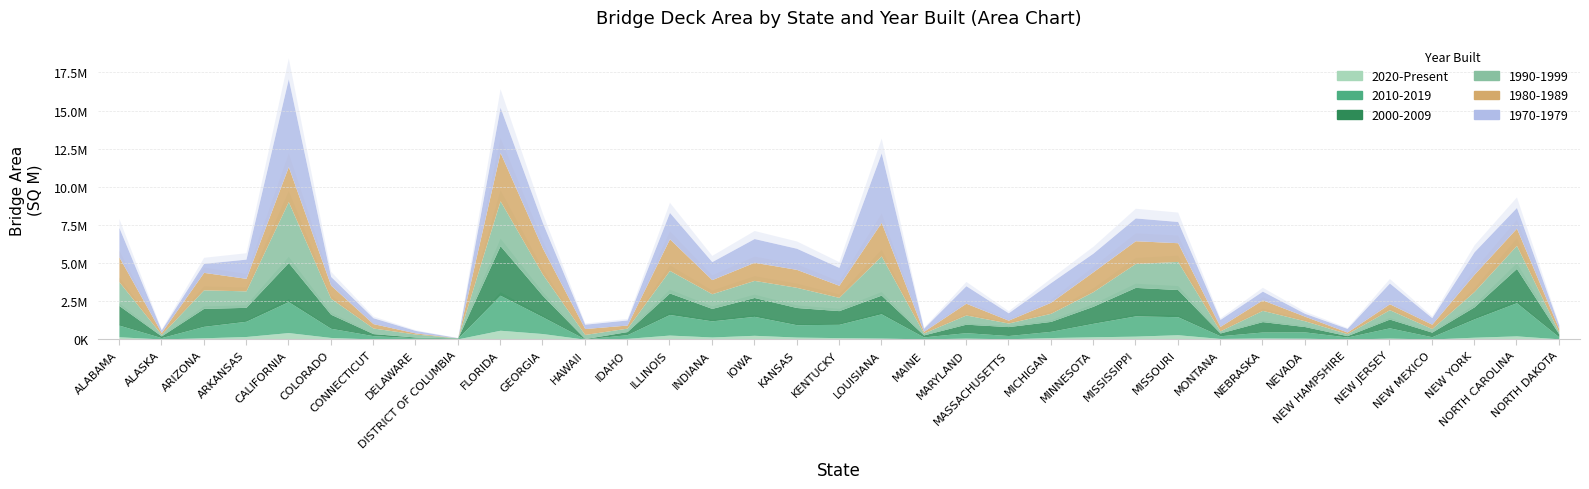

Where does the 1970-1979 series first go above 1173442?

ALABAMA